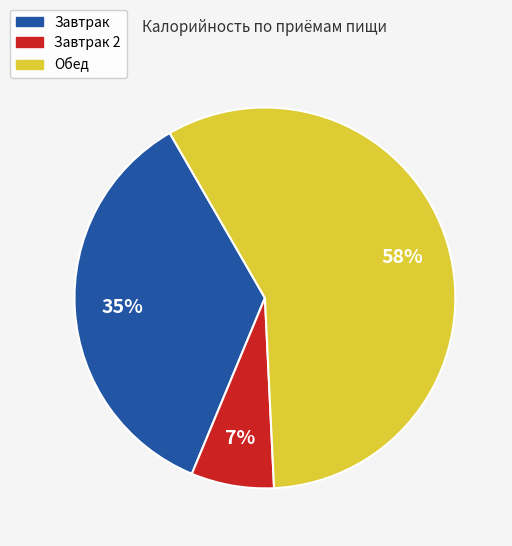

Is there any slice that represents more than half of the pie?

Yes